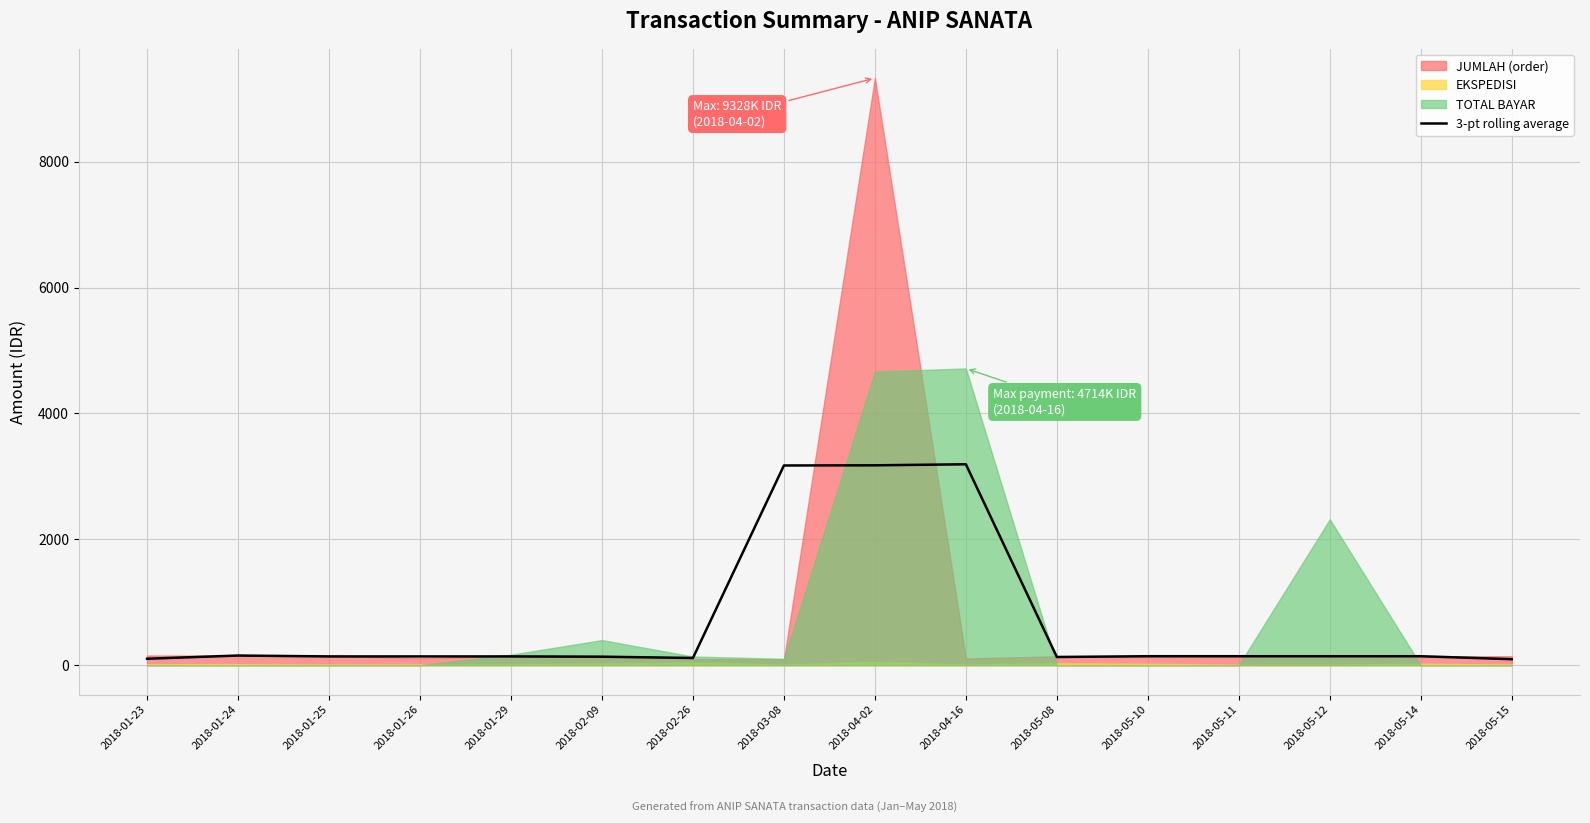

Read the value at 2018-05-08.

129.6